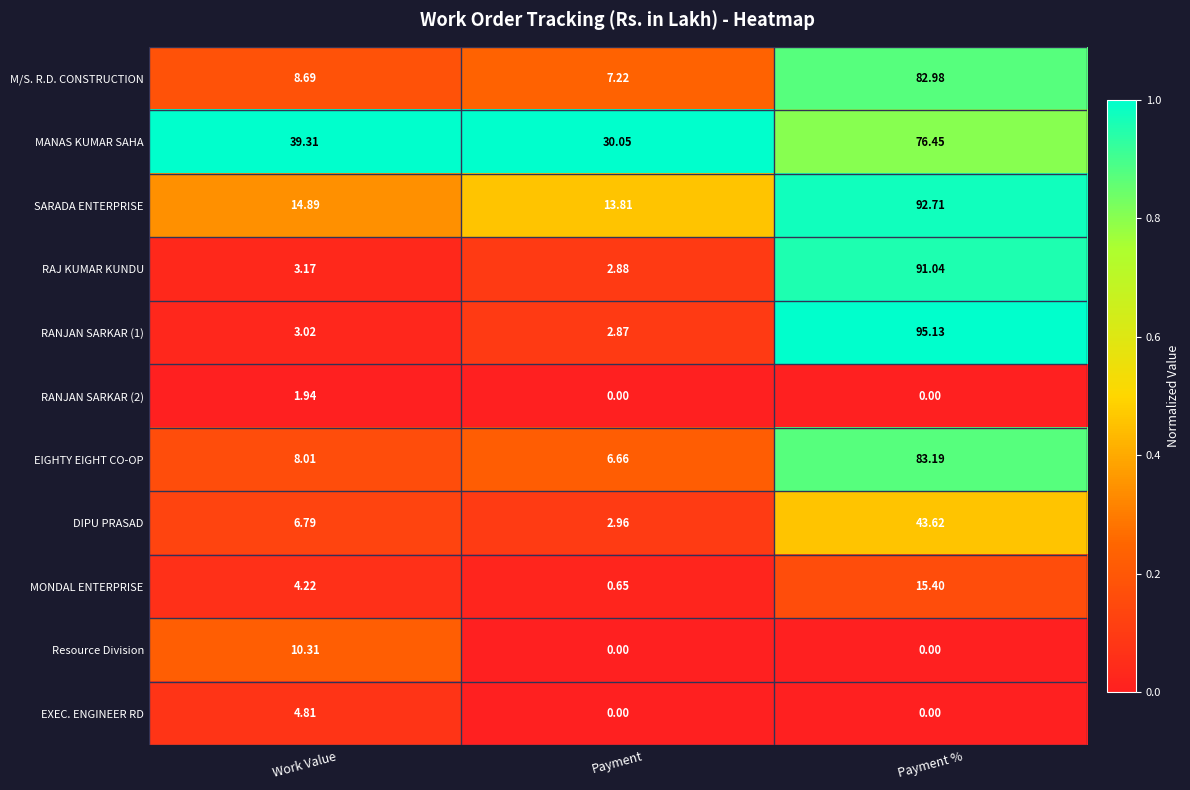

How many distinct data groups are displayed?

11